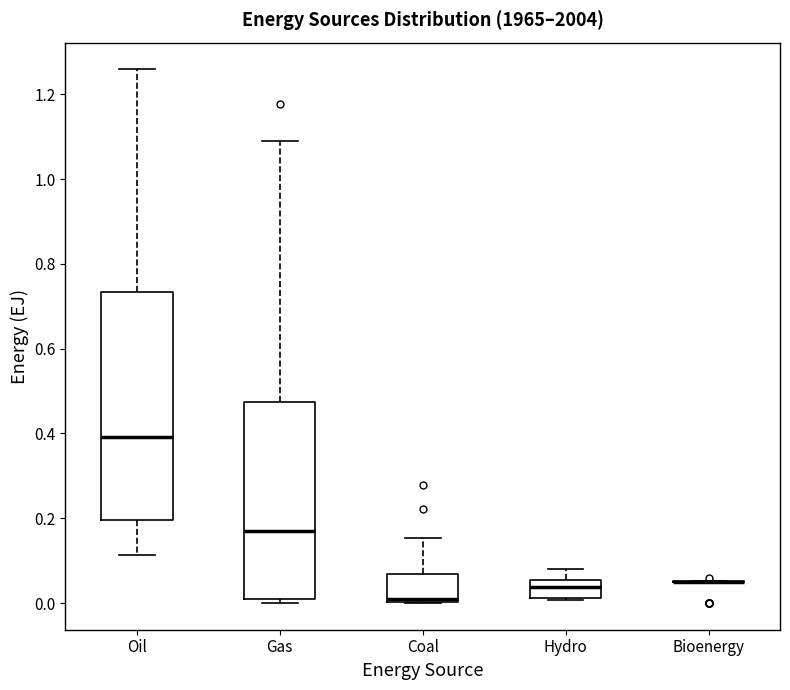

Which box is the tallest, from its lower edge to its upper edge?

Oil